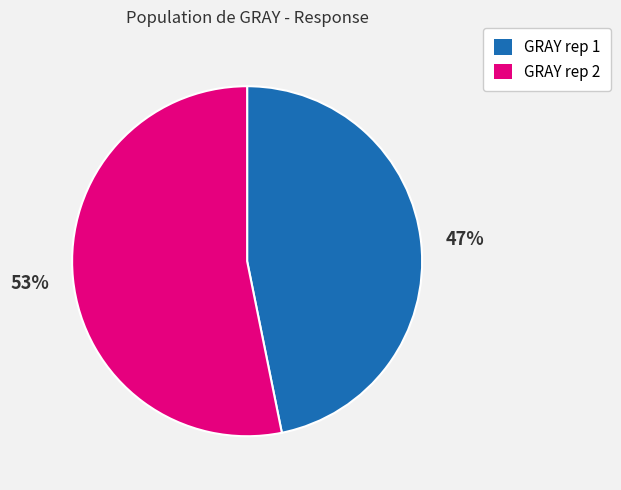

Which slice is the largest?

GRAY rep 2